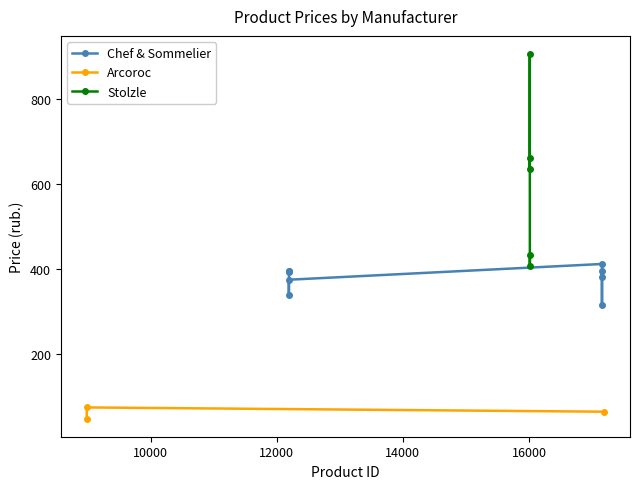

What is the maximum value for Chef & Sommelier?

412